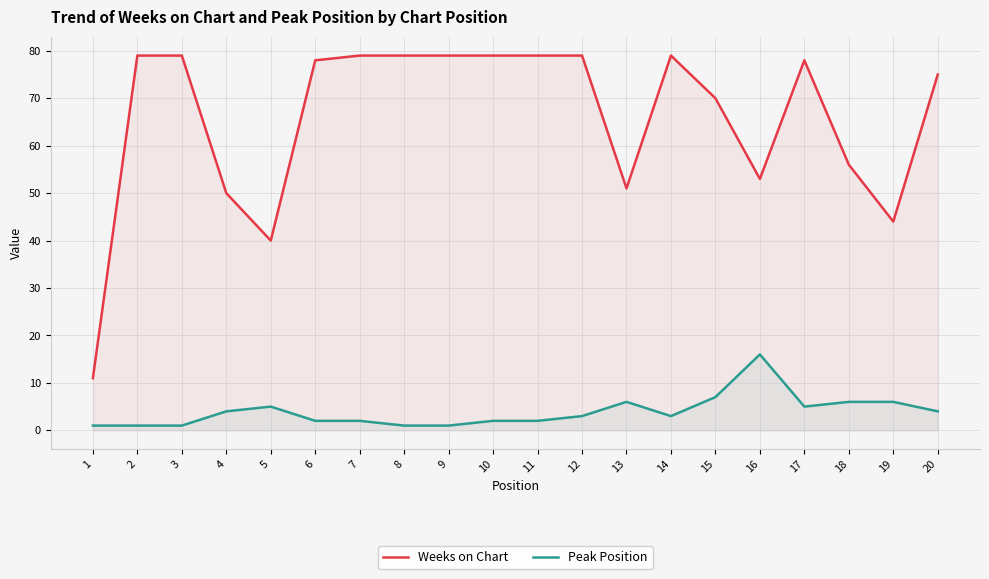

What is the difference between the highest and lowest values at 6?

76